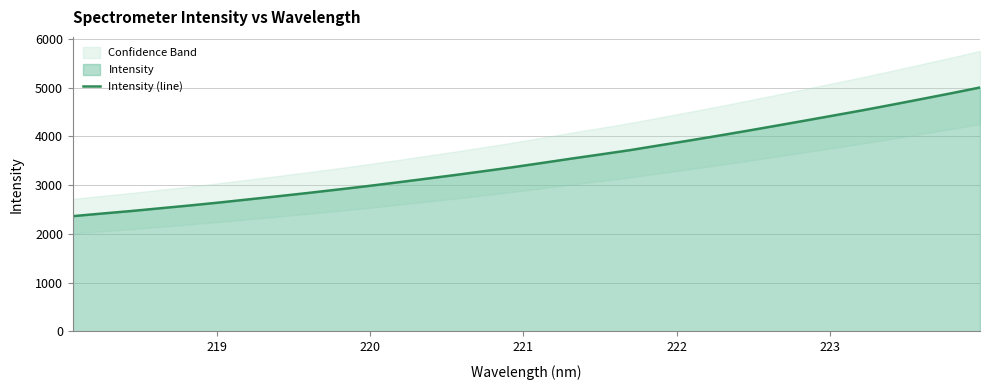

What is the highest value of the Intensity (line) series?

5004.4